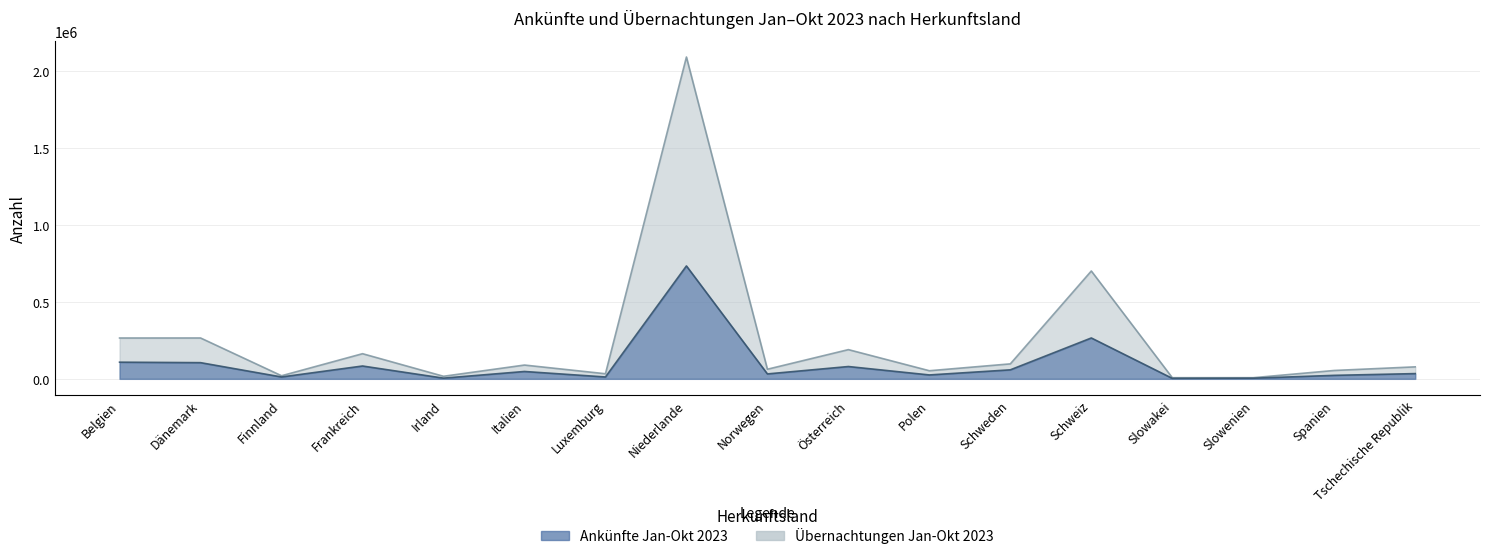

List the series in order of their peak value, highest first.

Übernachtungen Jan-Okt 2023, Ankünfte Jan-Okt 2023